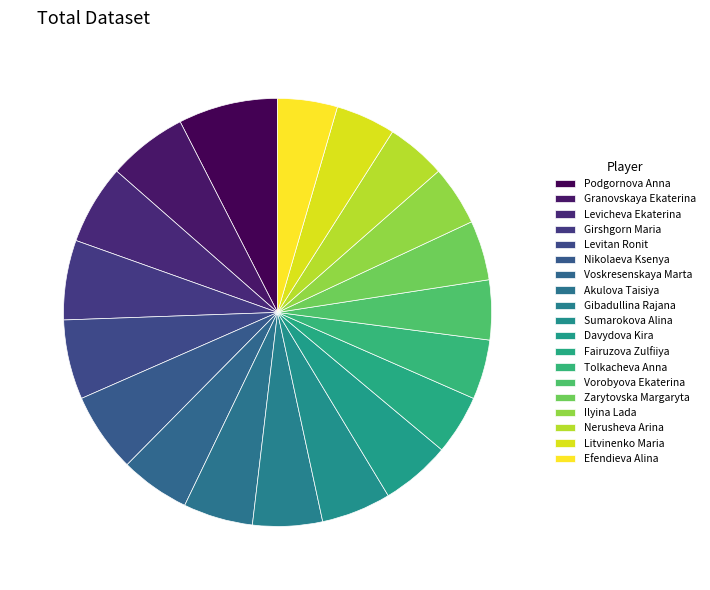

Is it true that Zarytovska Margaryta is 1% of the pie?

False